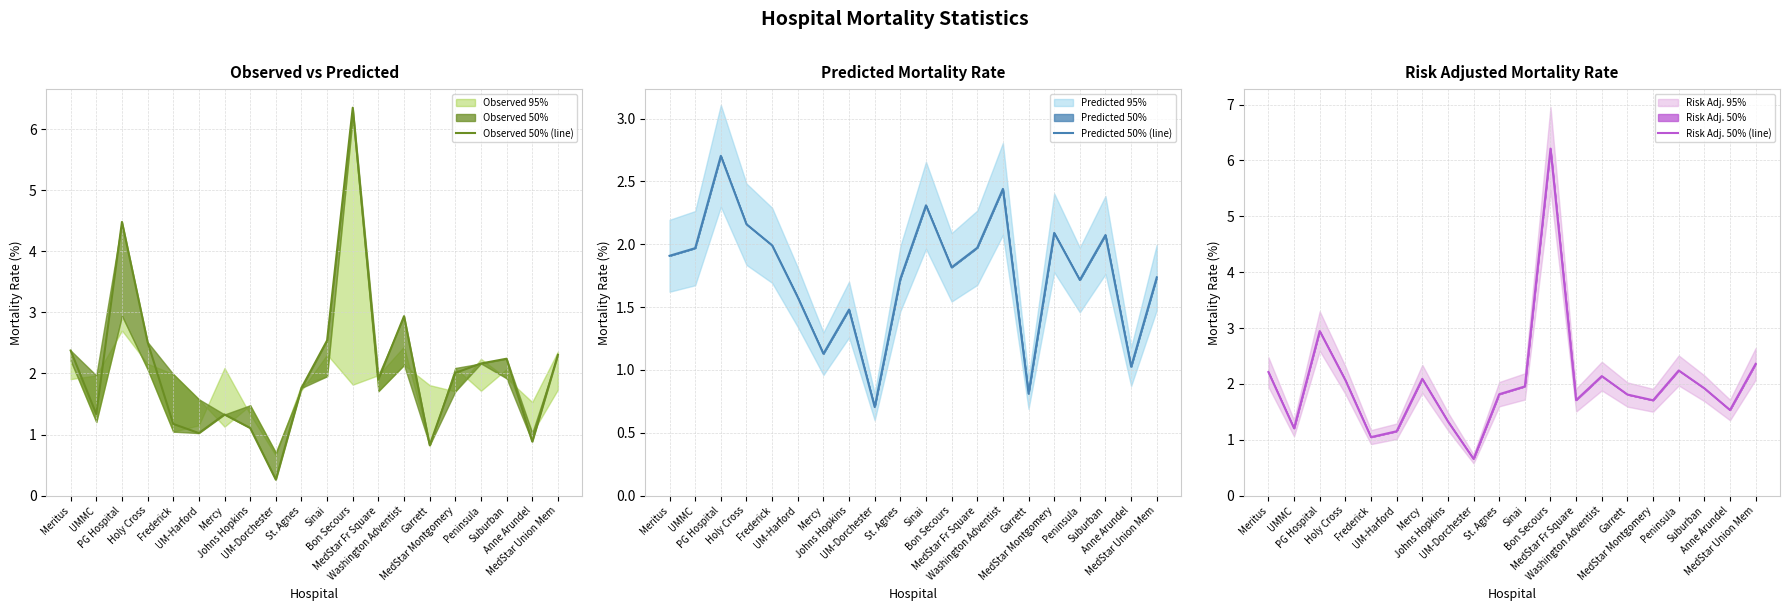

What is the maximum value for Observed 50% (line)?

6.4